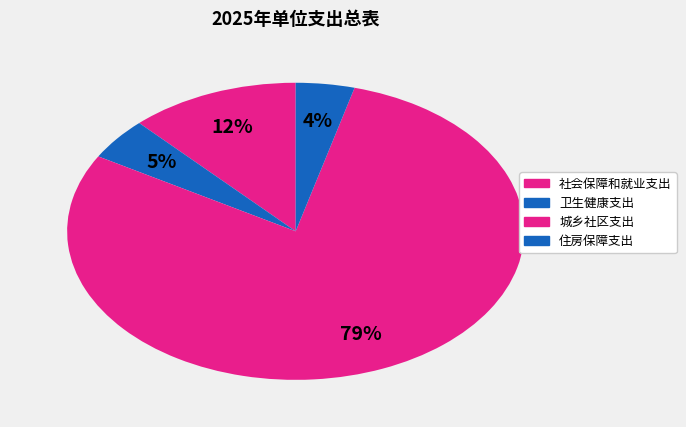

Rank the categories by value from lowest to highest.

住房保障支出, 卫生健康支出, 社会保障和就业支出, 城乡社区支出